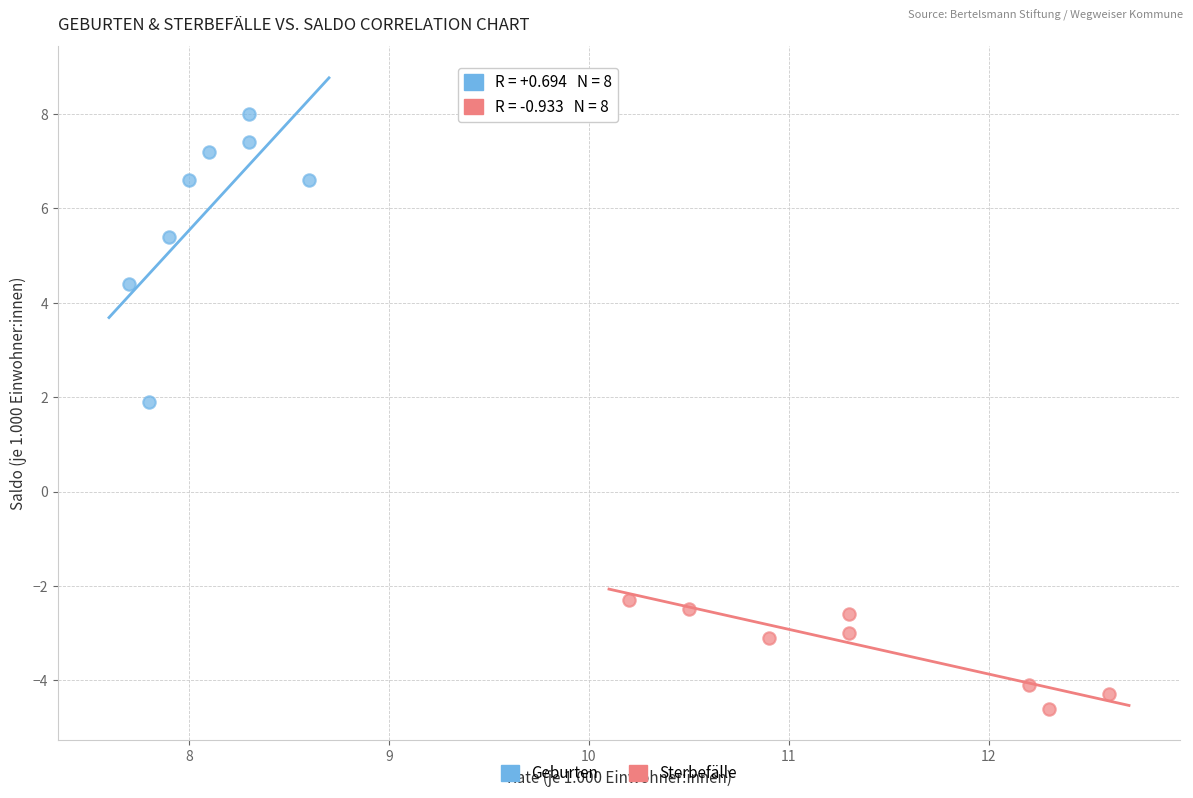

Which series reaches the maximum Y coordinate?

Geburten